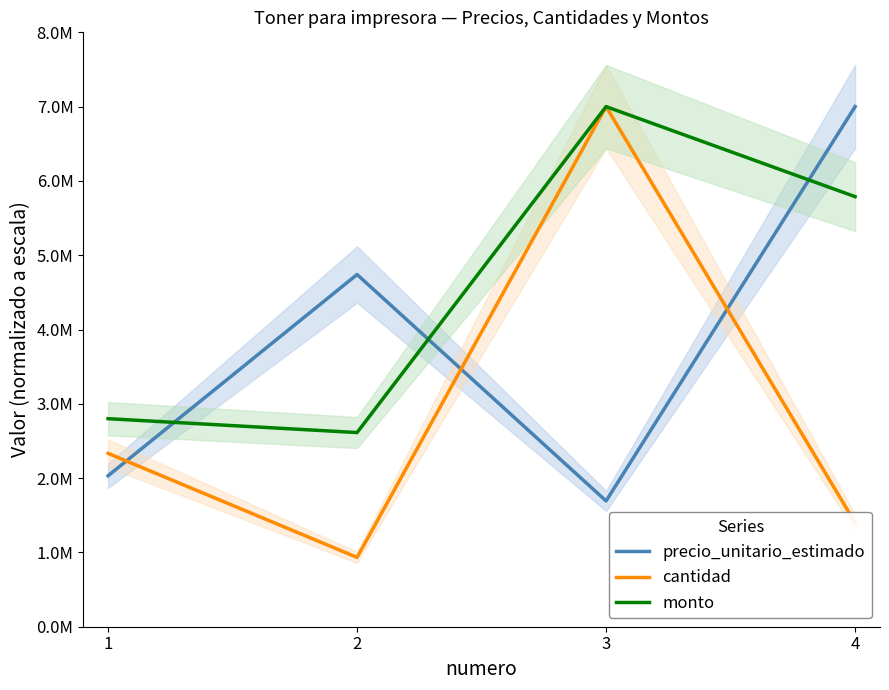

Does the chart display data point markers on the line(s)?

No